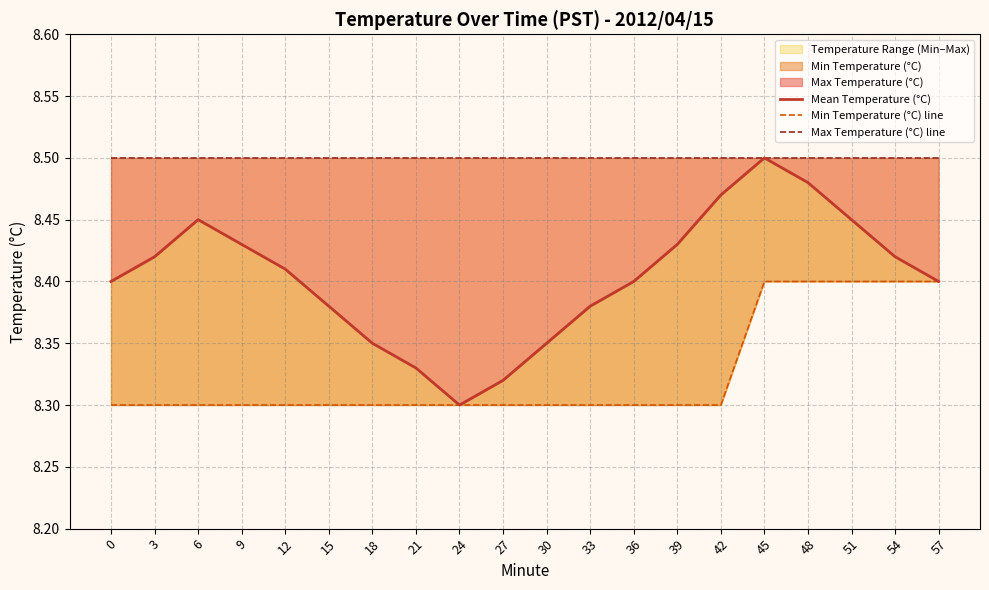

Reading left to right, what are all the values shown in this chart?

Mean Temperature (°C): 0=8.4	3=8.4	6=8.4	9=8.4	12=8.4	15=8.4	18=8.3	21=8.3	24=8.3	27=8.3	30=8.3	33=8.4	36=8.4	39=8.4	42=8.5	45=8.5	48=8.5	51=8.4	54=8.4	57=8.4
Min Temperature (°C) line: 0=8.3	3=8.3	6=8.3	9=8.3	12=8.3	15=8.3	18=8.3	21=8.3	24=8.3	27=8.3	30=8.3	33=8.3	36=8.3	39=8.3	42=8.3	45=8.4	48=8.4	51=8.4	54=8.4	57=8.4
Max Temperature (°C) line: 0=8.5	3=8.5	6=8.5	9=8.5	12=8.5	15=8.5	18=8.5	21=8.5	24=8.5	27=8.5	30=8.5	33=8.5	36=8.5	39=8.5	42=8.5	45=8.5	48=8.5	51=8.5	54=8.5	57=8.5